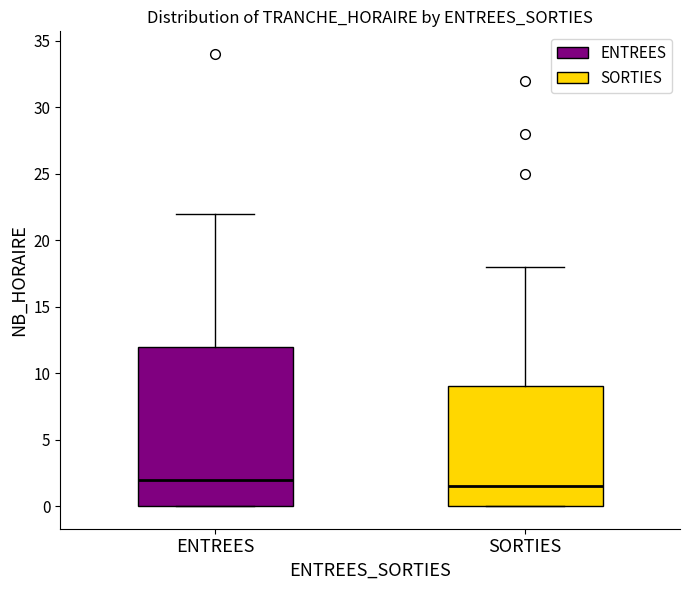

Reading left to right, transcribe this box plot: for each box, give where its median line is, the range the box spans, and where its two whiskers end, as read against the y-axis. The values are not printed on the chart, so give them approximately, as read against the axis.

ENTREES: median 2.0, box 0.0 to 12.0, whiskers 0.0 to 22.0
SORTIES: median 1.5, box 0.0 to 9.0, whiskers 0.0 to 18.0